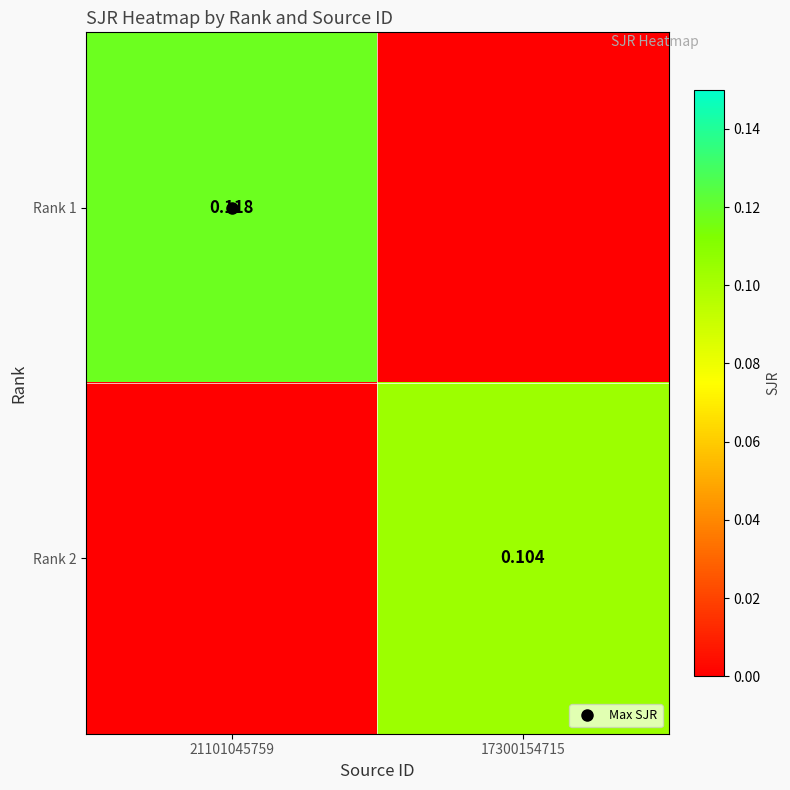

At how many categories does at least one series exceed 0?

2